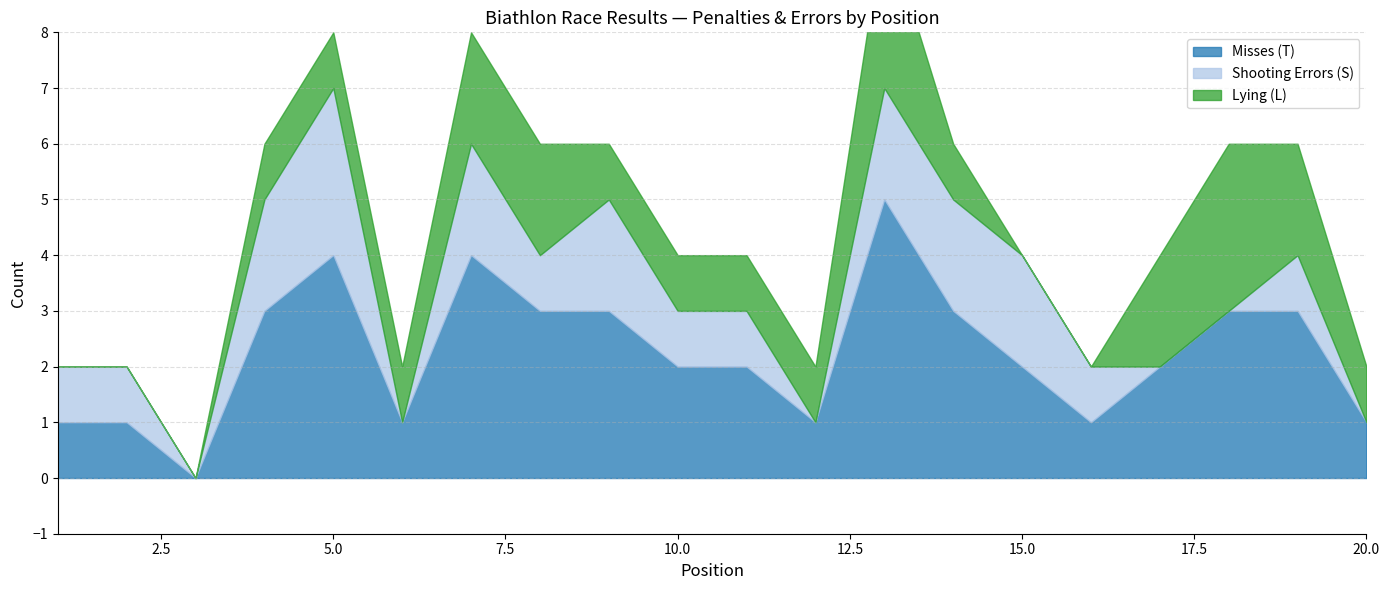

The Lying (L) series shows 1 at 14. True or false?

False